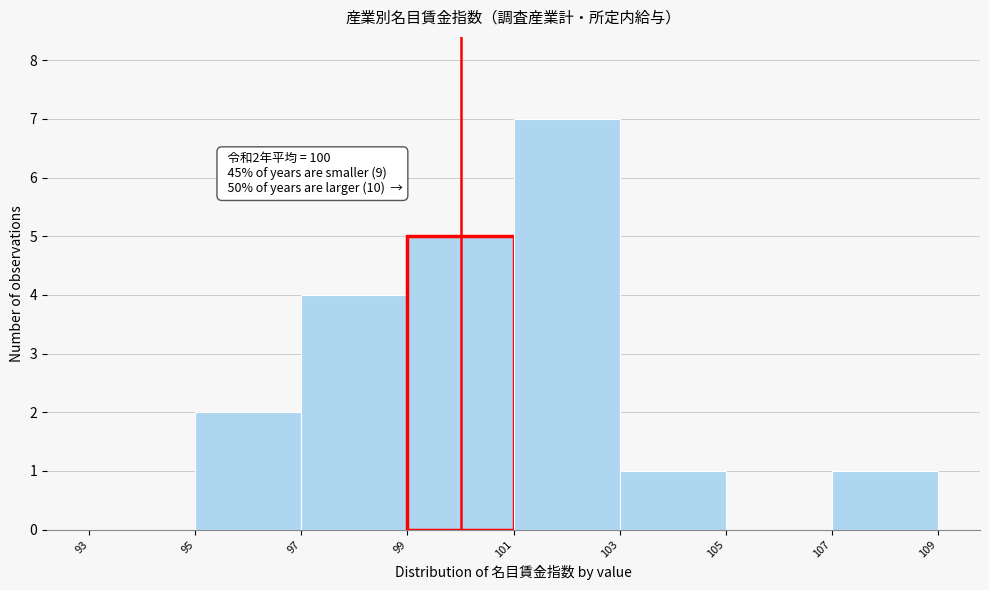

Over which range of the x-axis is the bar tallest?

101 to 103